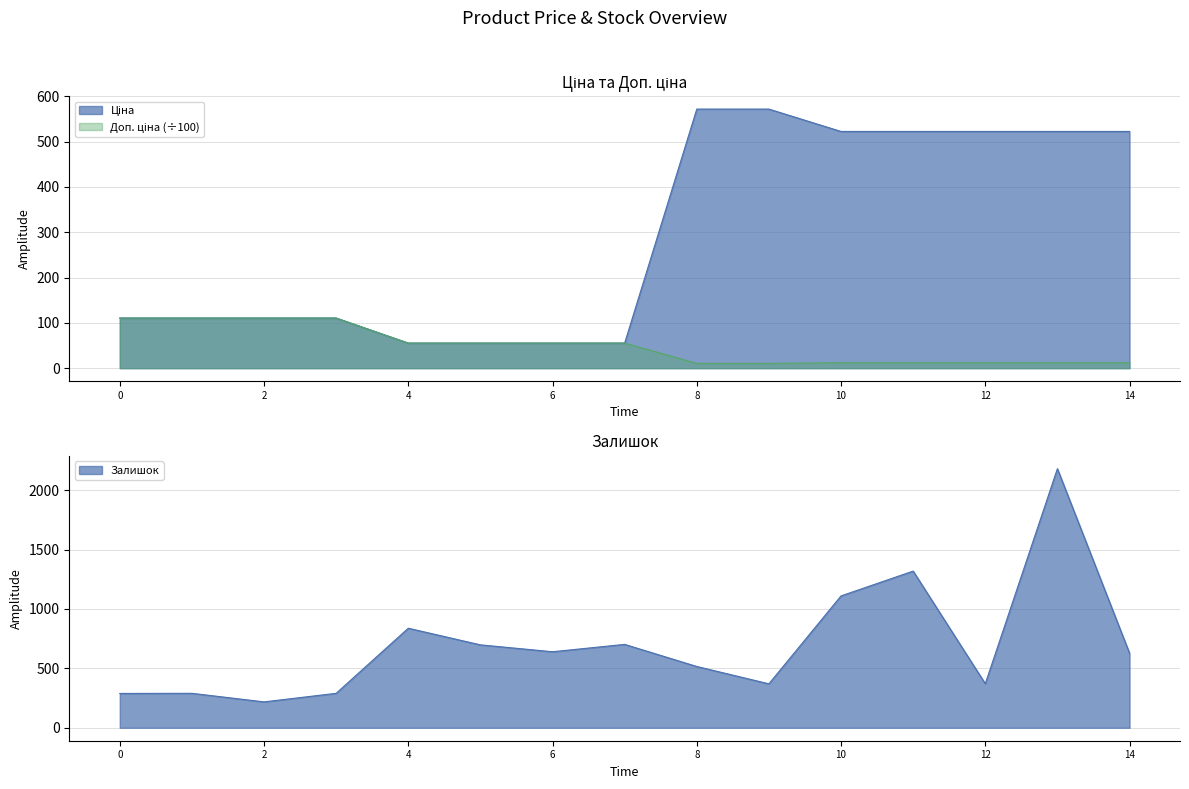

Which series has the widest spread of values?

Залишок